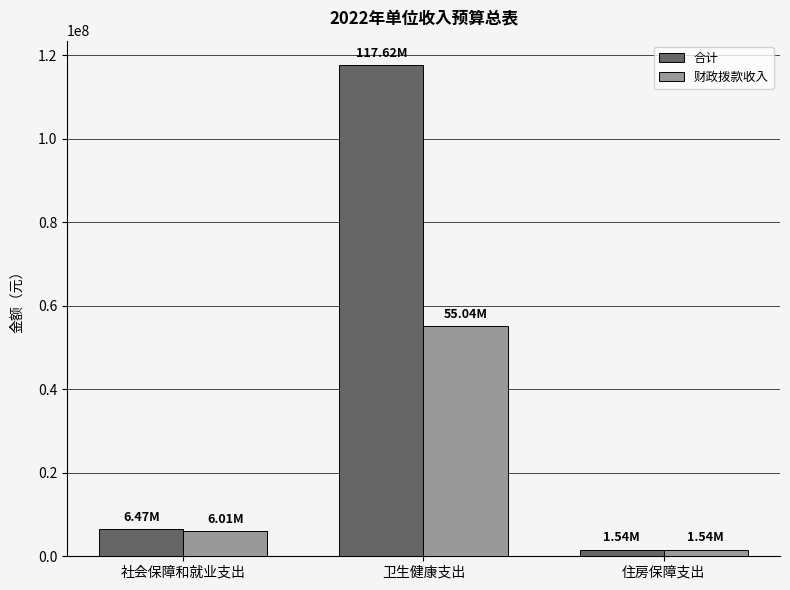

What is the label of the 2nd bar from the right?

卫生健康支出